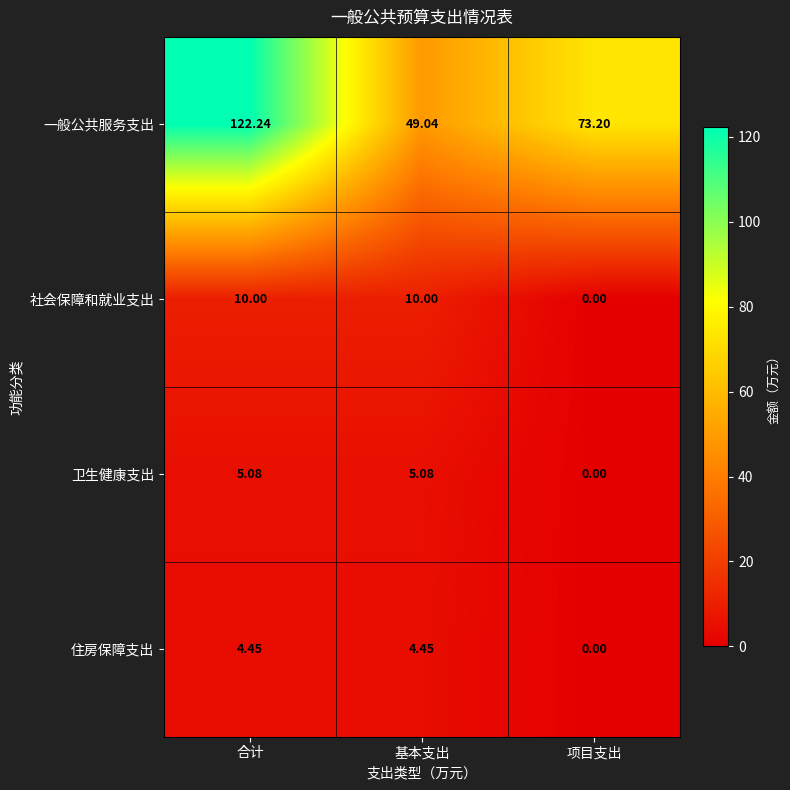

Which category has the lowest value across all series?

项目支出